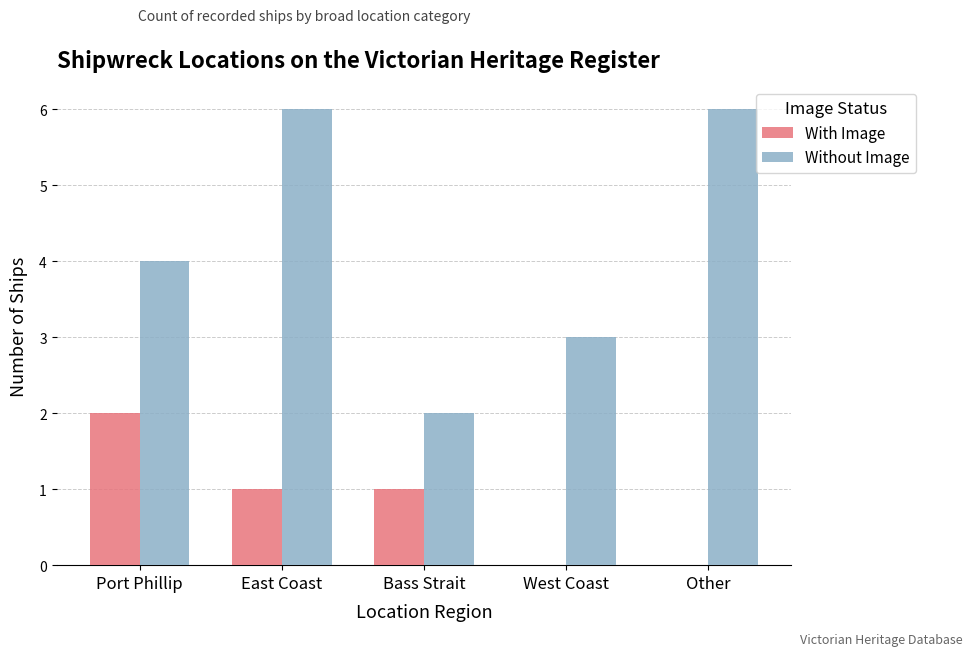

What are all the series names shown in the legend?

With Image, Without Image